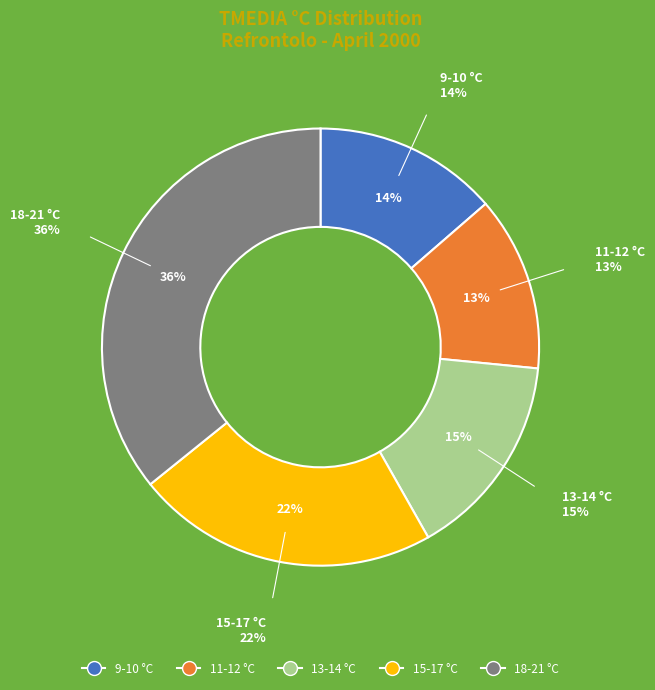

True or false: 6 accounts for 16% of the total.

False